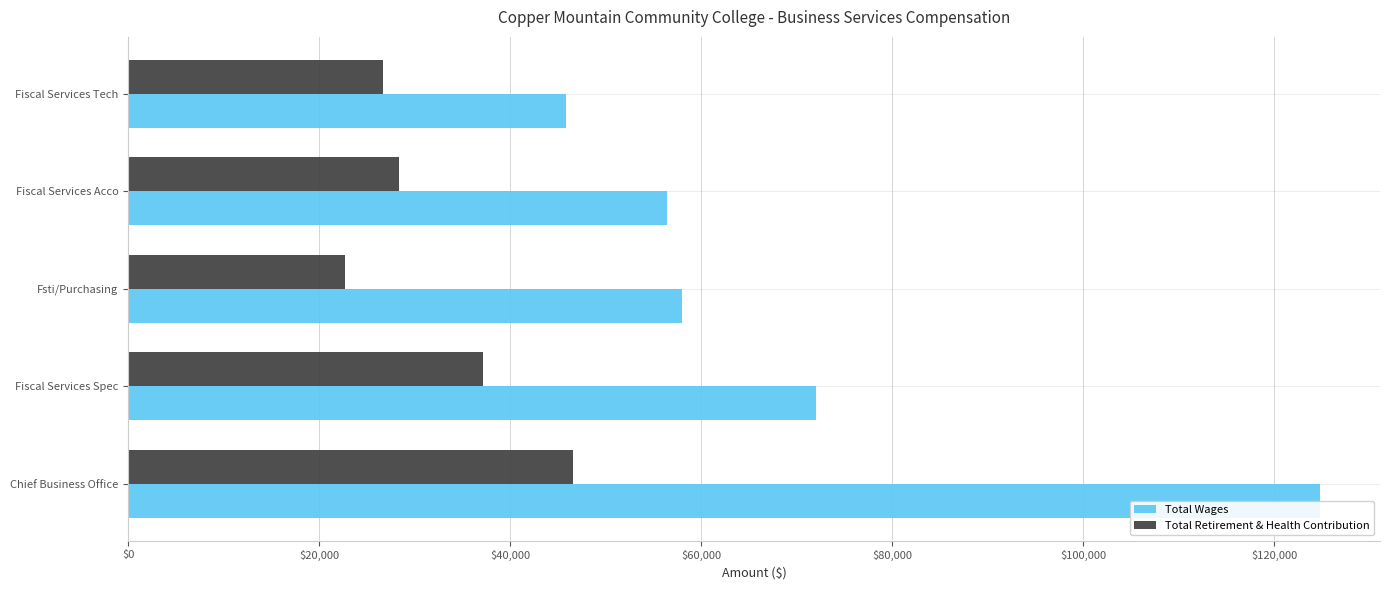

Does the chart contain any negative values?

No